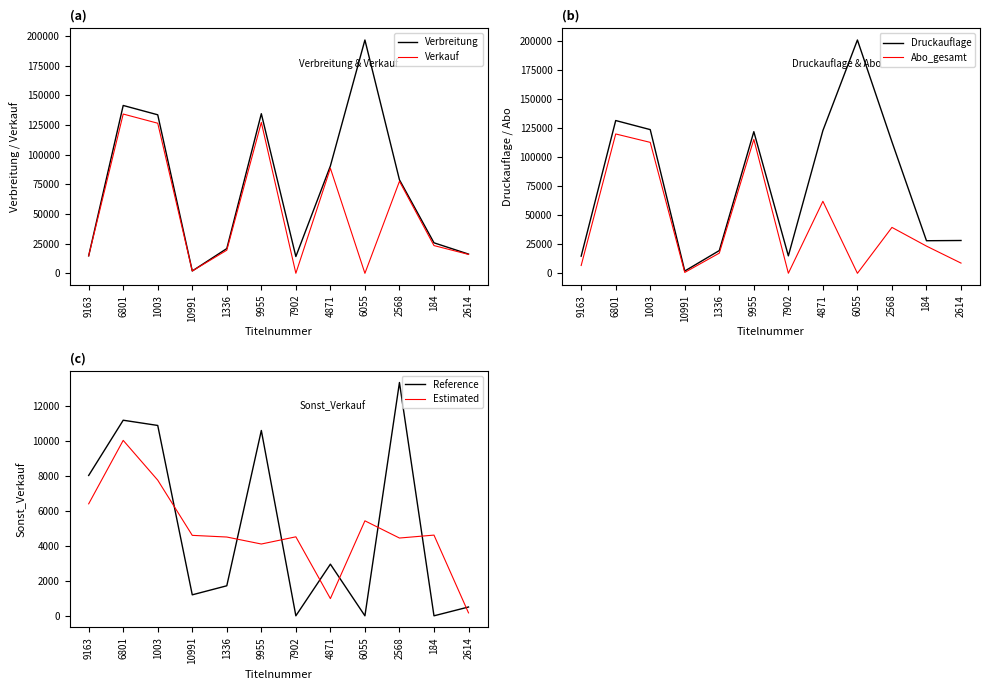

Which has a higher value, 4871 or 2568?

4871